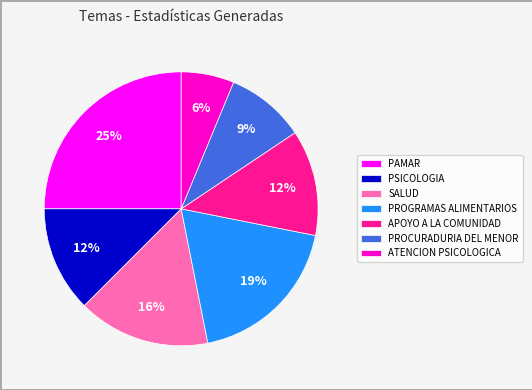

What percentage is the ATENCION PSICOLOGICA slice, to the nearest percent?

6%